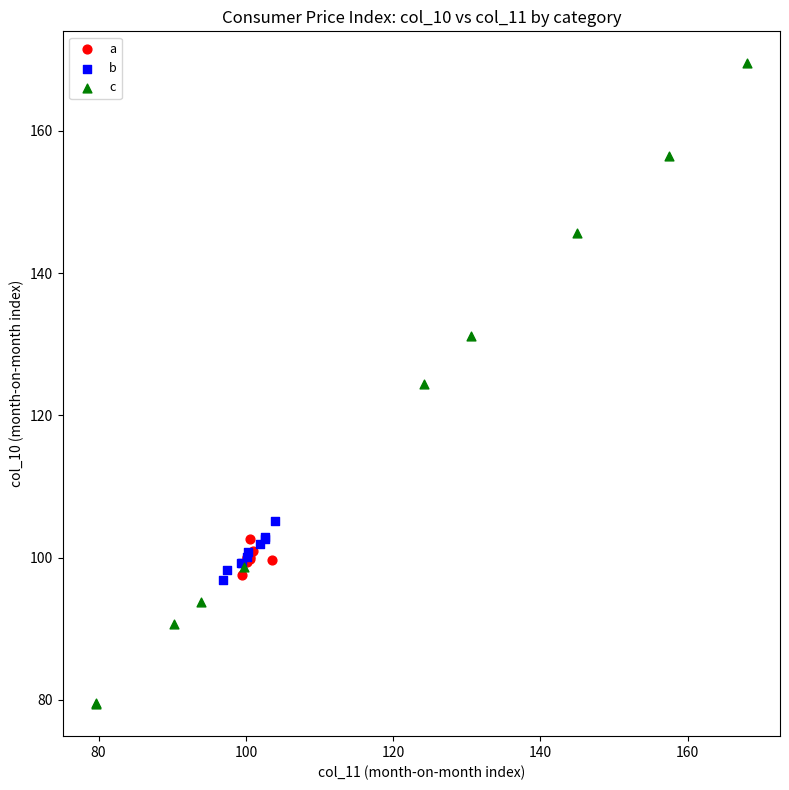

What are all the series names shown in the legend?

a, b, c